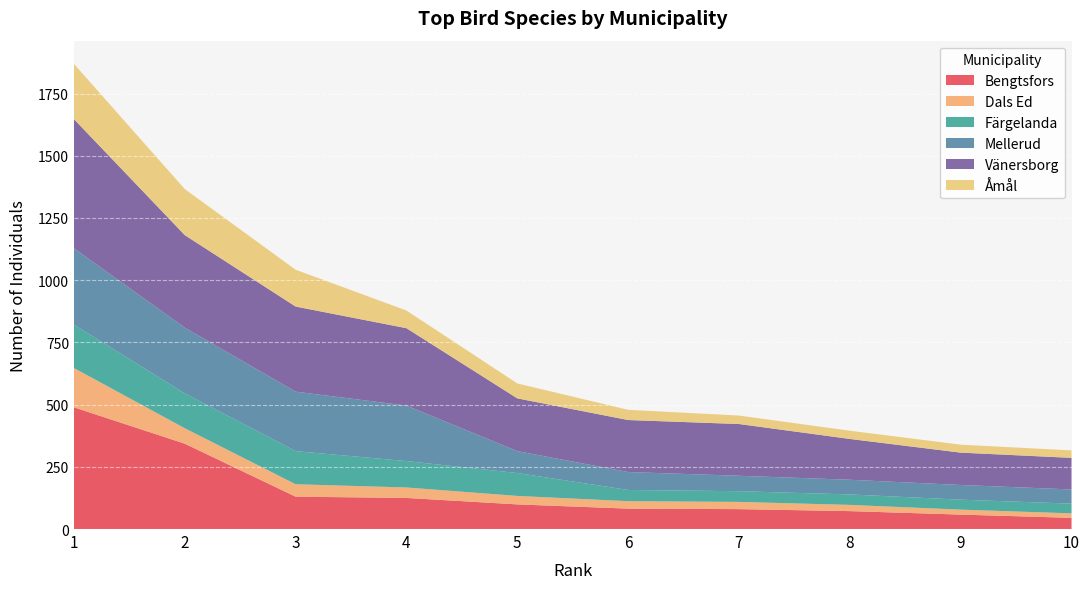

How many values in the Åmål series are below 60?

5